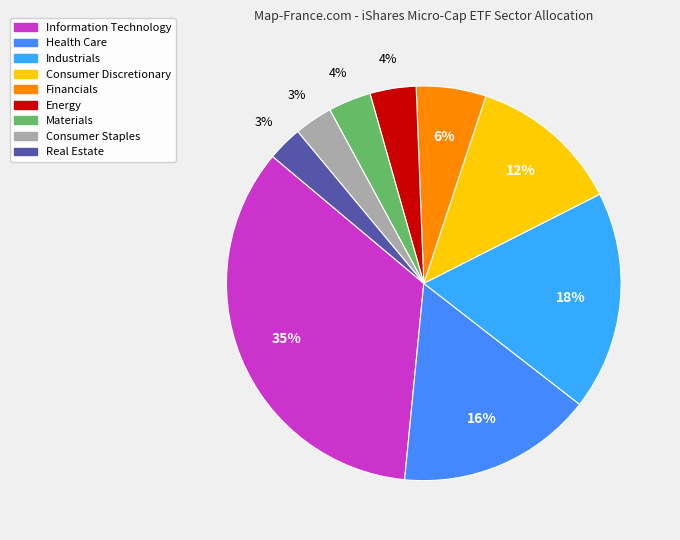

The Health Care slice represents 21% of the pie. True or false?

False